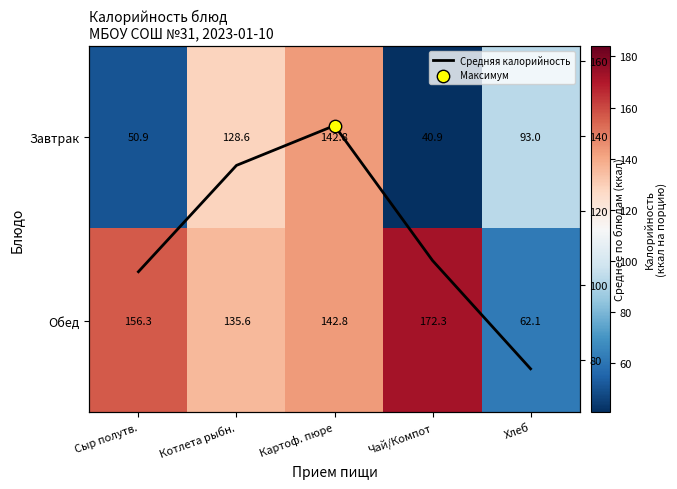

At which label does Средняя калорийность first exceed 106?

Котлета рыбн.